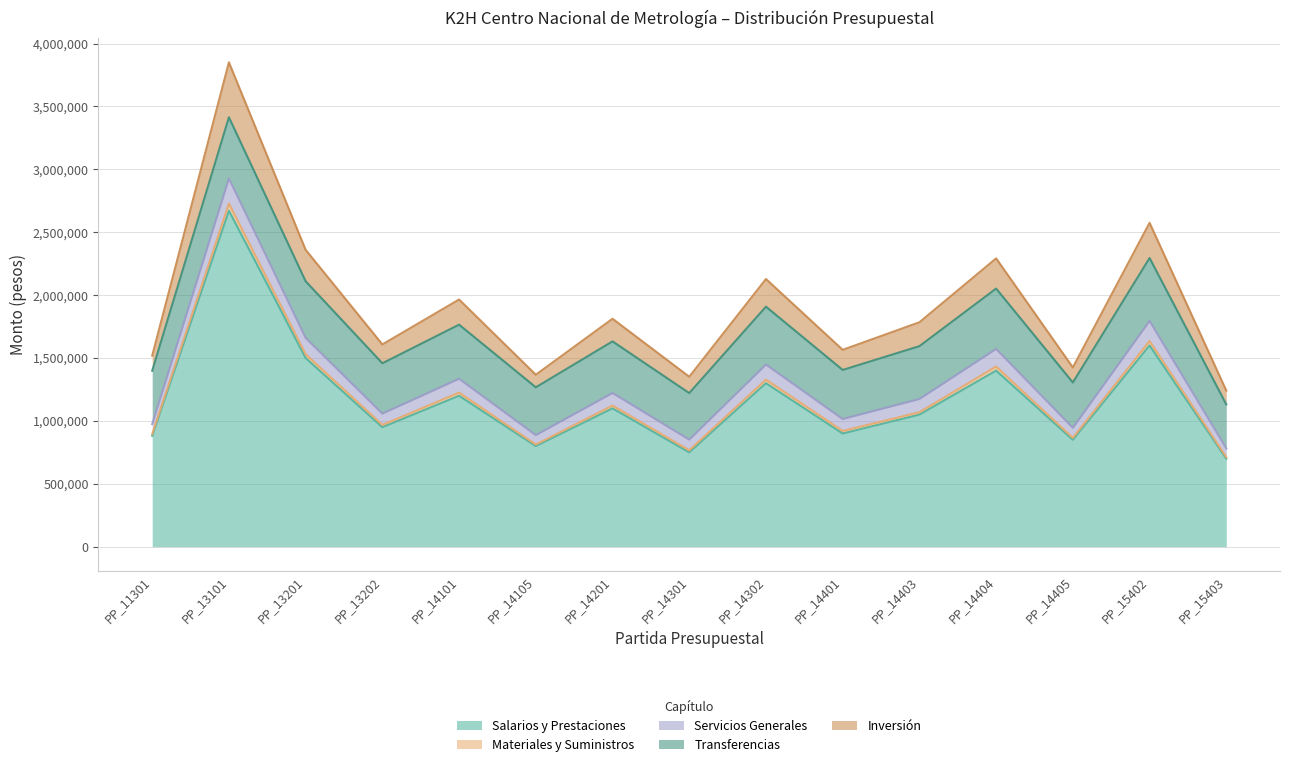

How many values in the Salarios y Prestaciones series are below 1050000?

7